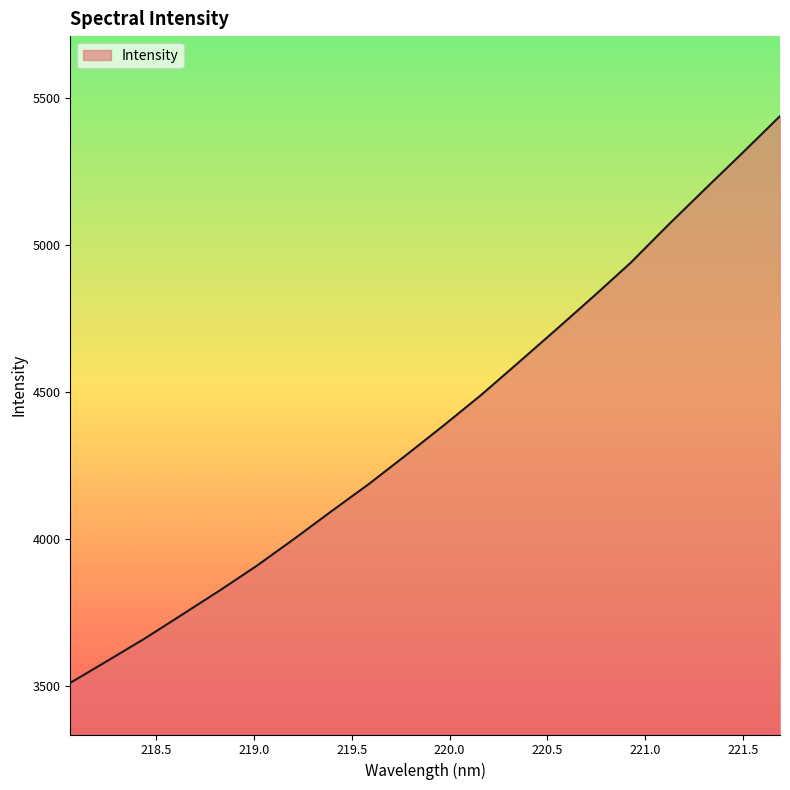

How many distinct data groups are displayed?

1